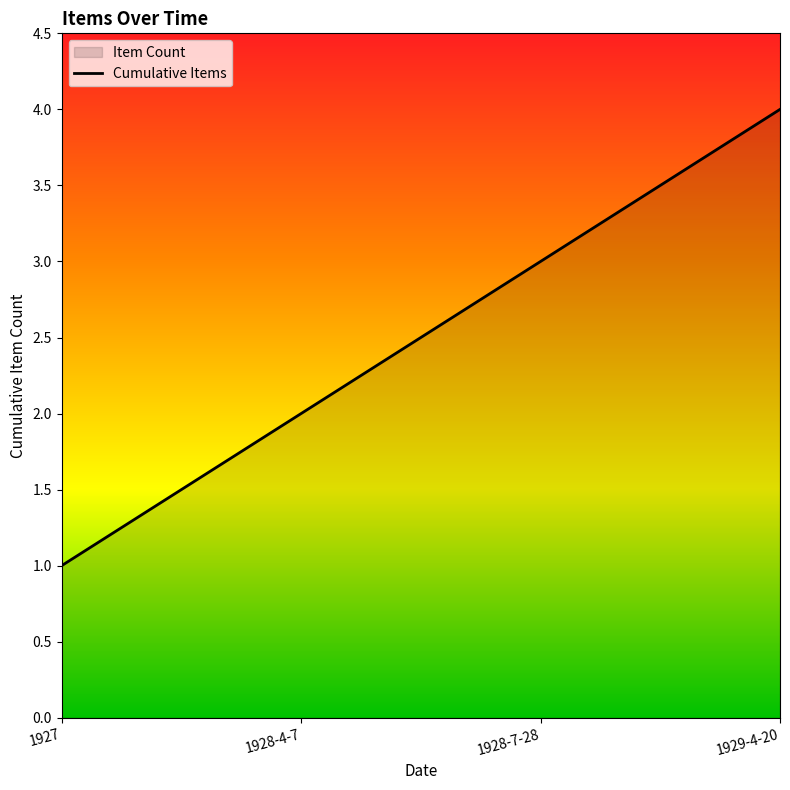

What is the maximum value shown in the chart?

4